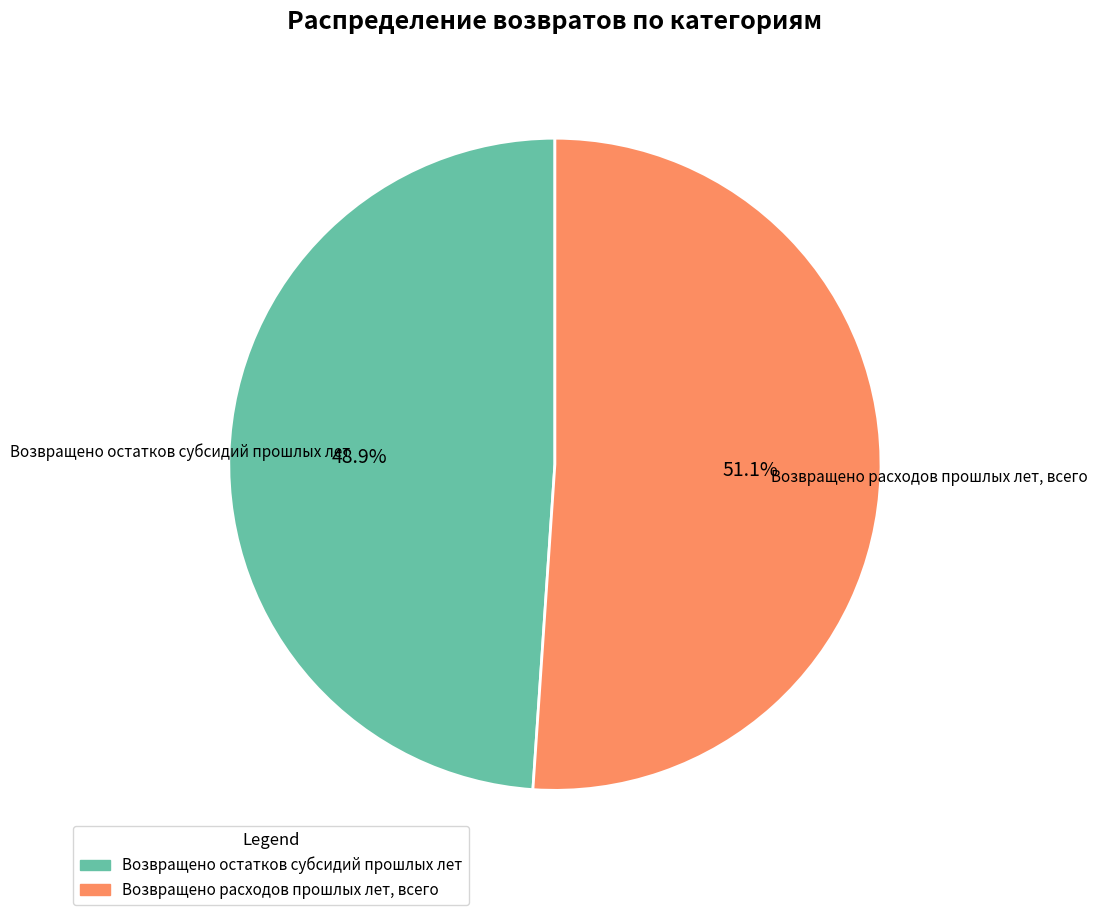

To the nearest percent, what percentage of the pie is Возвращено расходов прошлых лет, всего?

51%